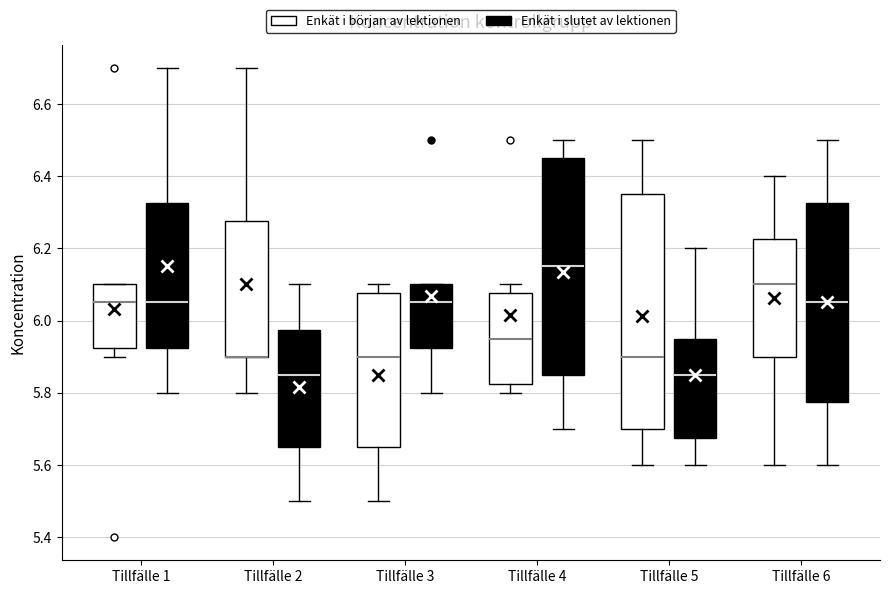

Reading left to right, transcribe this box plot: for each box, give where its median line is, the range the box spans, and where its two whiskers end, as read against the y-axis. The values are not printed on the chart, so give them approximately, as read against the axis.

Tillfälle 1 (Enkät i början av lektionen): median 6.06, box 5.92 to 6.10, whiskers 5.90 to 6.10
Tillfälle 1 (Enkät i slutet av lektionen): median 6.06, box 5.92 to 6.32, whiskers 5.80 to 6.70
Tillfälle 2 (Enkät i början av lektionen): median 5.90 (drawn on the box's lower edge), box 5.90 to 6.28, whiskers 5.80 to 6.70
Tillfälle 2 (Enkät i slutet av lektionen): median 5.86, box 5.66 to 5.98, whiskers 5.50 to 6.10
Tillfälle 3 (Enkät i början av lektionen): median 5.90, box 5.66 to 6.08, whiskers 5.50 to 6.10
Tillfälle 3 (Enkät i slutet av lektionen): median 6.06, box 5.92 to 6.10, whiskers 5.80 to 6.10
Tillfälle 4 (Enkät i början av lektionen): median 5.96, box 5.82 to 6.08, whiskers 5.80 to 6.10
Tillfälle 4 (Enkät i slutet av lektionen): median 6.16, box 5.86 to 6.46, whiskers 5.70 to 6.50
Tillfälle 5 (Enkät i början av lektionen): median 5.90, box 5.70 to 6.36, whiskers 5.60 to 6.50
Tillfälle 5 (Enkät i slutet av lektionen): median 5.86, box 5.68 to 5.96, whiskers 5.60 to 6.20
Tillfälle 6 (Enkät i början av lektionen): median 6.10, box 5.90 to 6.22, whiskers 5.60 to 6.40
Tillfälle 6 (Enkät i slutet av lektionen): median 6.06, box 5.78 to 6.32, whiskers 5.60 to 6.50